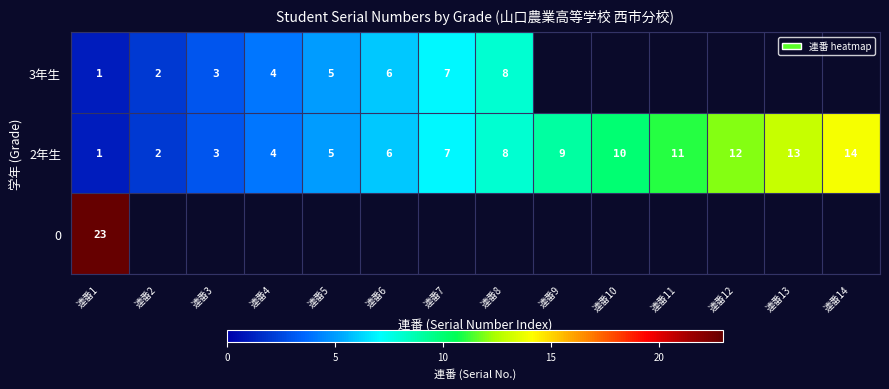

True or false: 2年生 has a value of 13 at 連番8.

False